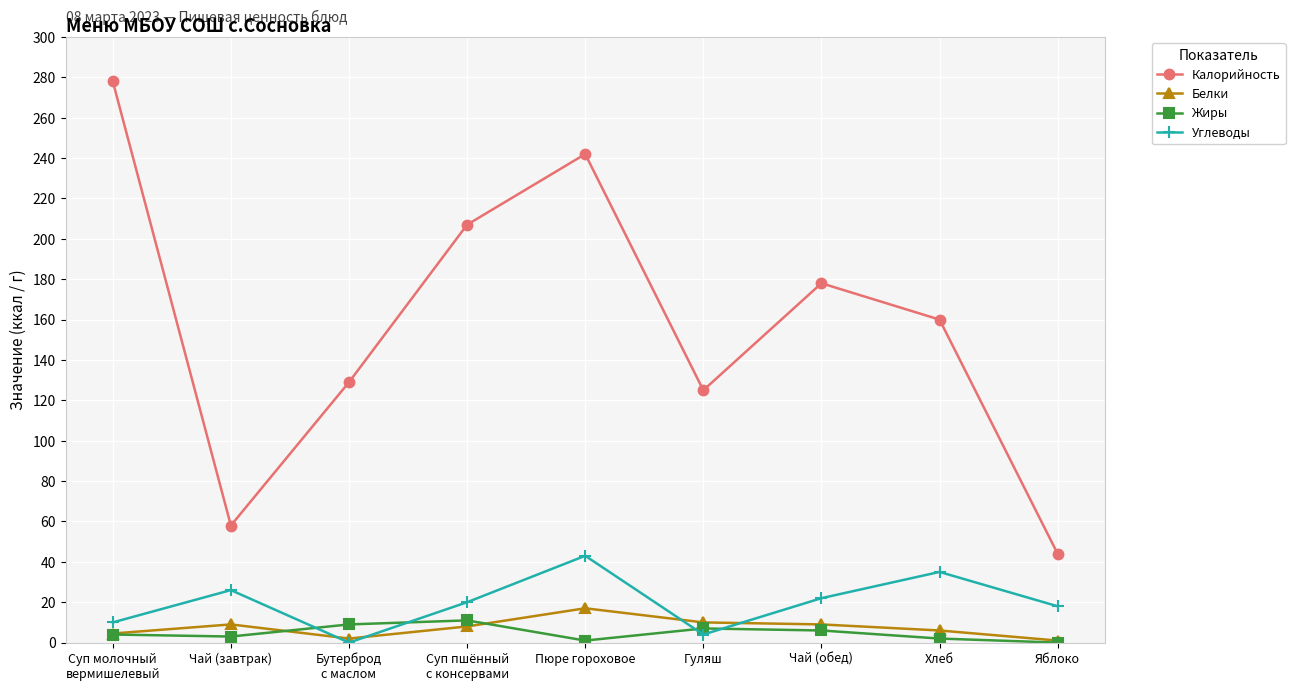

At which category does the chart reach its peak across all series?

Суп молочный
вермишелевый